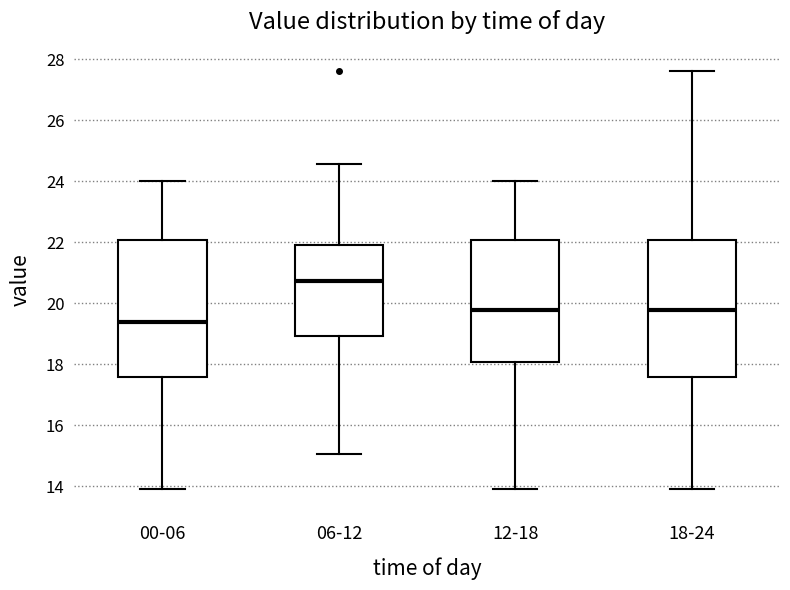

Reading left to right, transcribe this box plot: for each box, give where its median line is, the range the box spans, and where its two whiskers end, as read against the y-axis. The values are not printed on the chart, so give them approximately, as read against the axis.

00-06: median 19.4, box 17.6 to 22.0, whiskers 14.0 to 24.0
06-12: median 20.8, box 19.0 to 22.0, whiskers 15.0 to 24.6
12-18: median 19.8, box 18.0 to 22.0, whiskers 14.0 to 24.0
18-24: median 19.8, box 17.6 to 22.0, whiskers 14.0 to 27.6